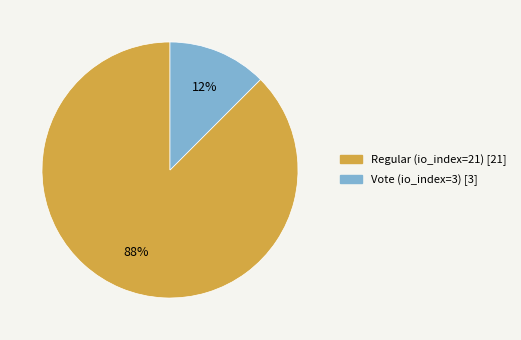

To the nearest percent, what is the average slice percentage?

50%